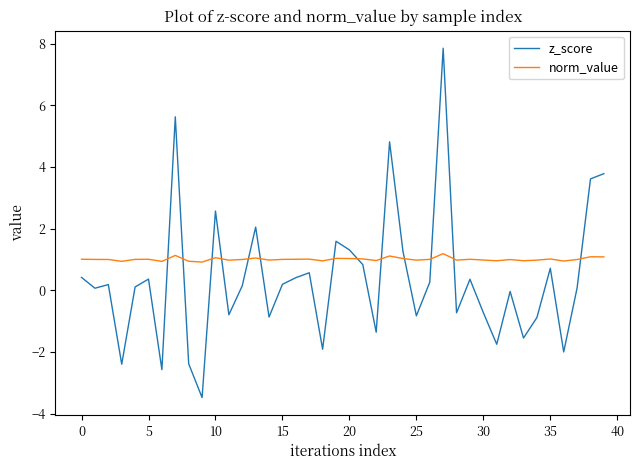

What are all the series names shown in the legend?

z_score, norm_value